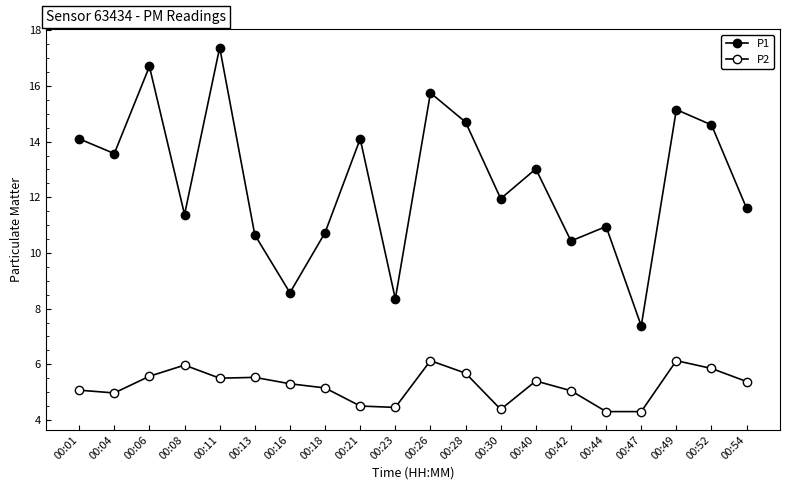

Where is P2 nearest to the value 5?

00:04